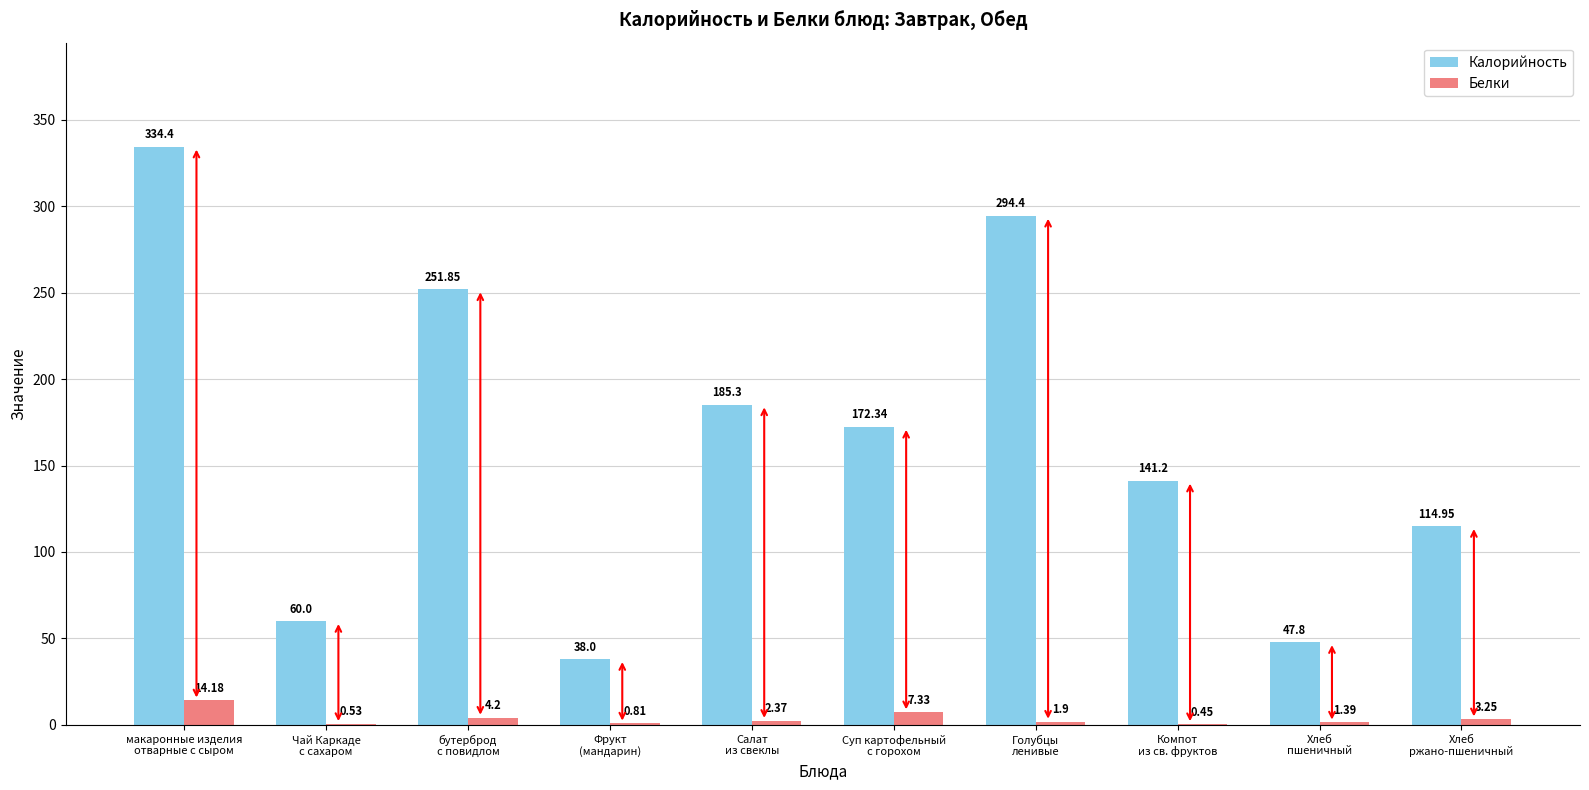

What is the difference between the Белки values at бутерброд
с повидлом and Чай Каркаде
с сахаром?

3.7